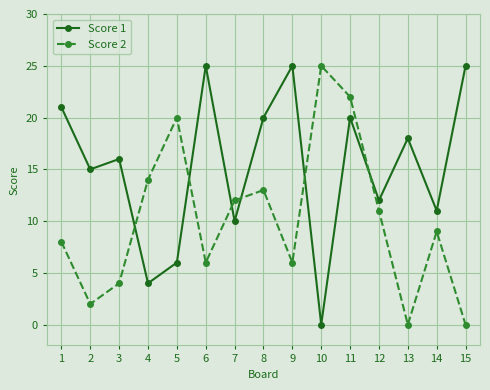

What is the value of the Score 2 point at the 7th from the left?

12